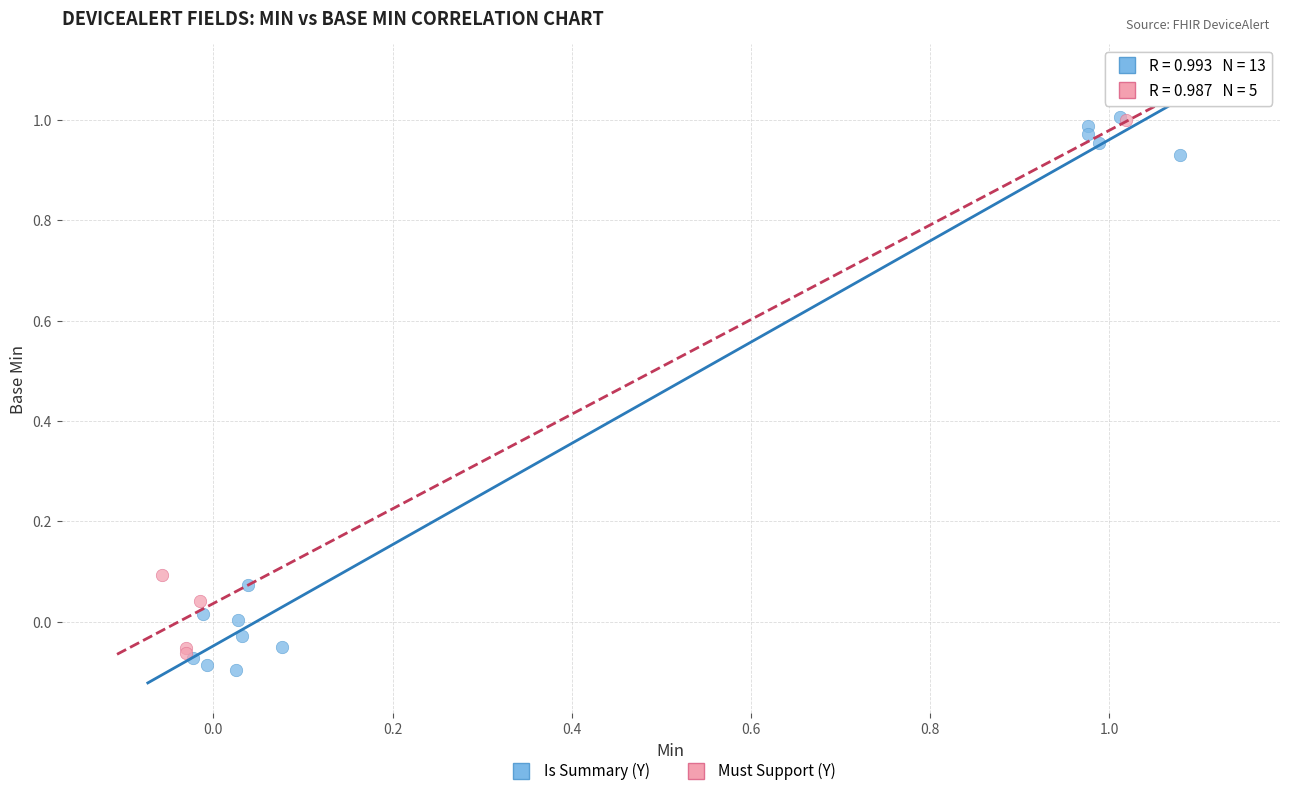

Which series has the largest Y range (max minus min)?

Is Summary (Y)